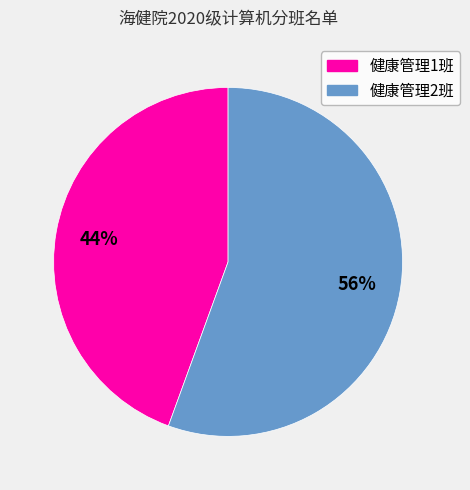

To the nearest percent, what portion does 健康管理2班 represent?

56%